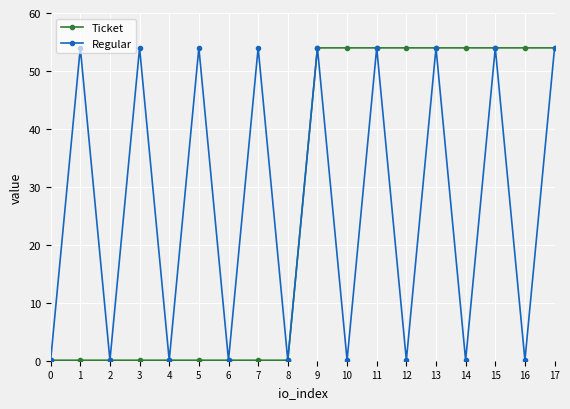

True or false: Regular has more than 0 interior local peaks.

True